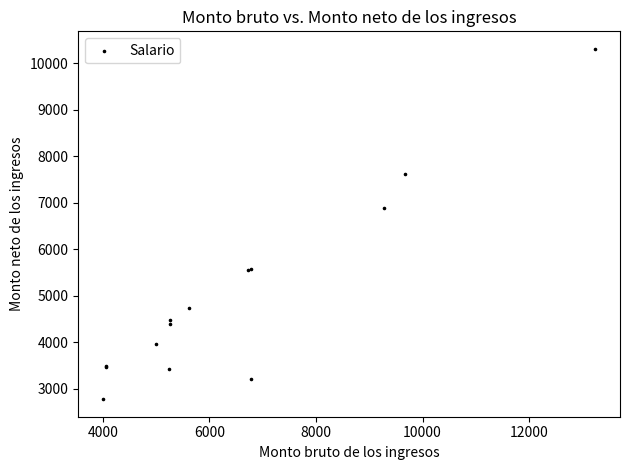

What Y value in the scatter plot is closest to 6544?

6879.0